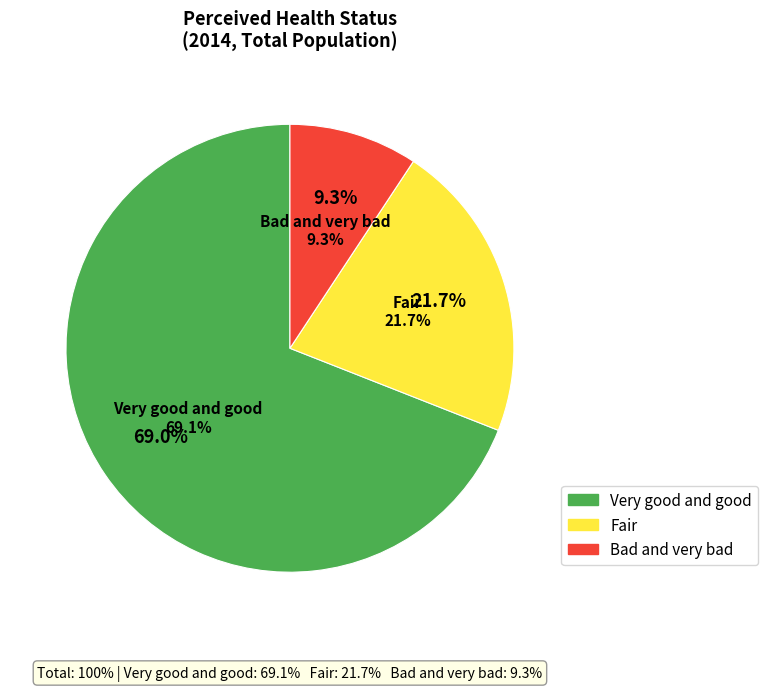

Which category has the biggest portion of the pie?

Very good and good